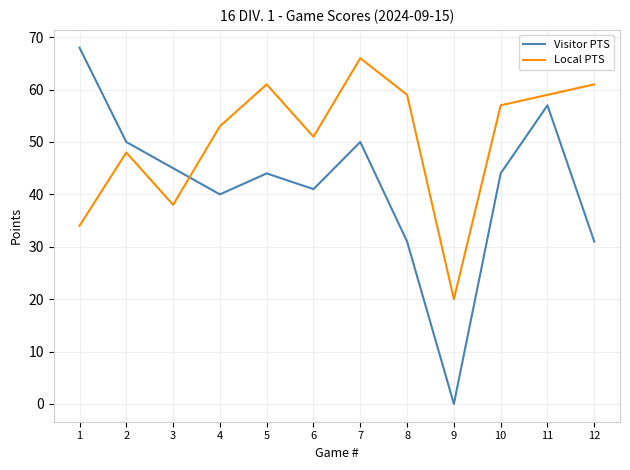

What is the average value of the Visitor PTS series?

42